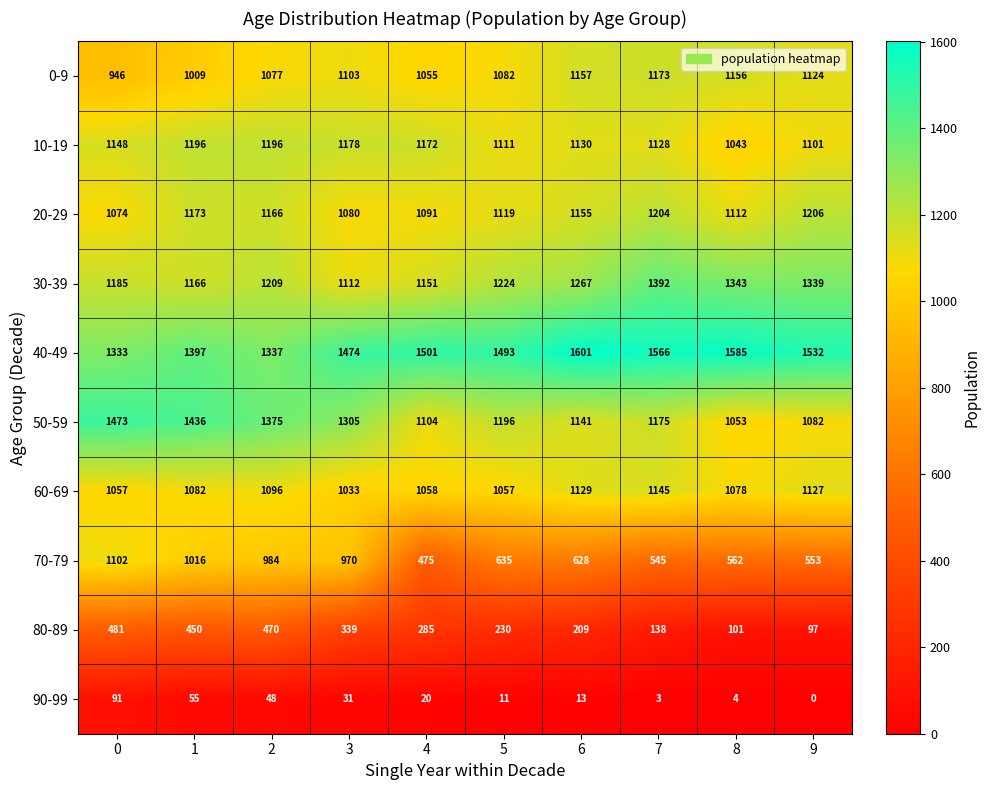

Which series changed the most between 4 and 5?

70-79